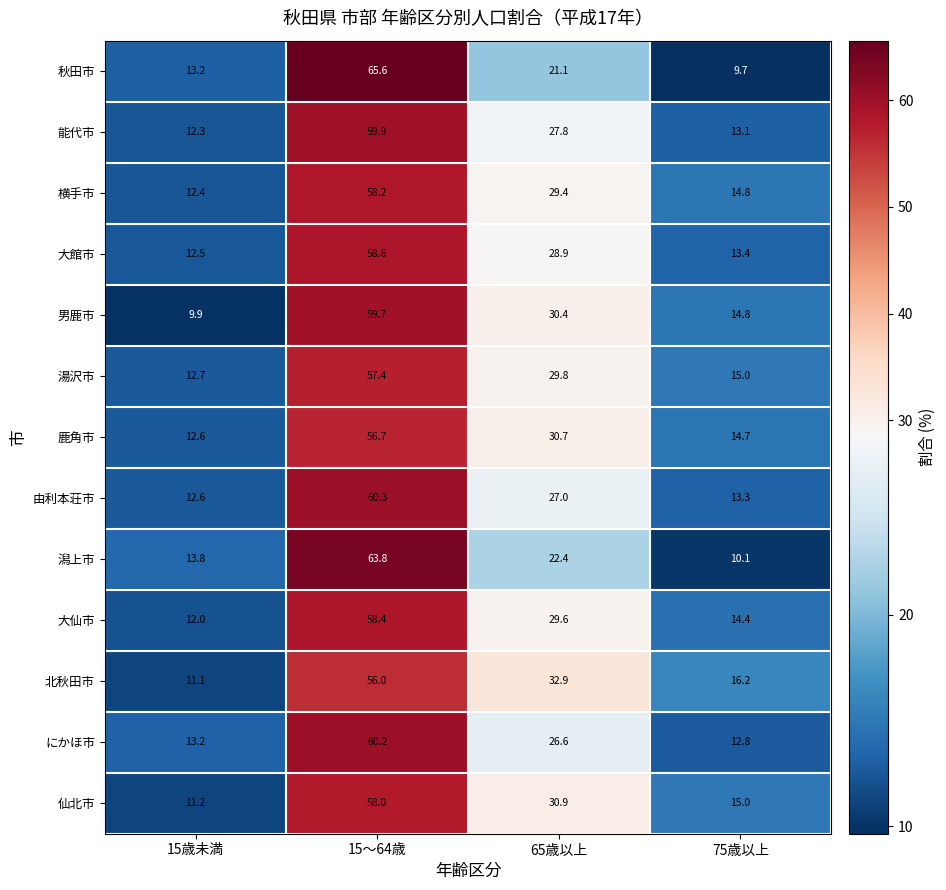

Where is 秋田市 nearest to the value 37?

65歳以上